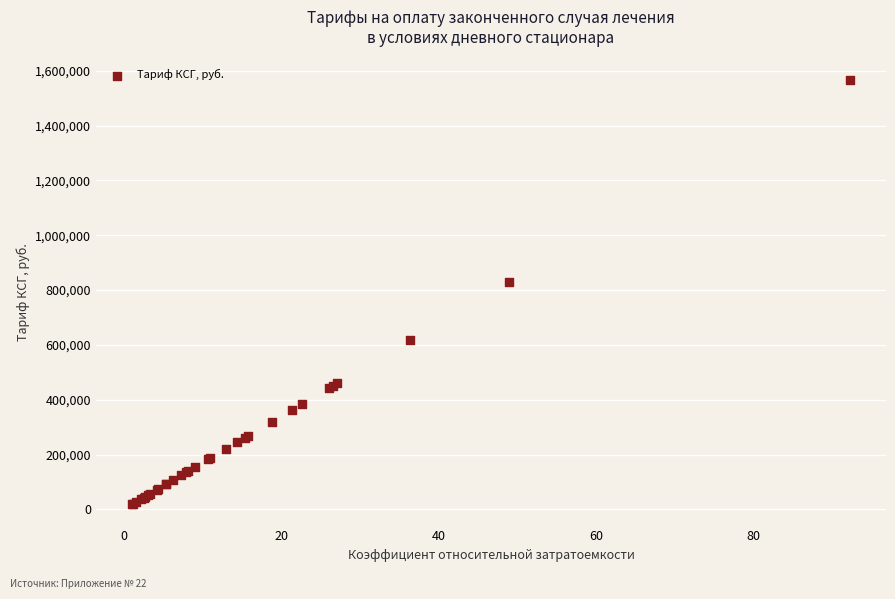

What Y value in the scatter plot is closest to 791383?

829536.4